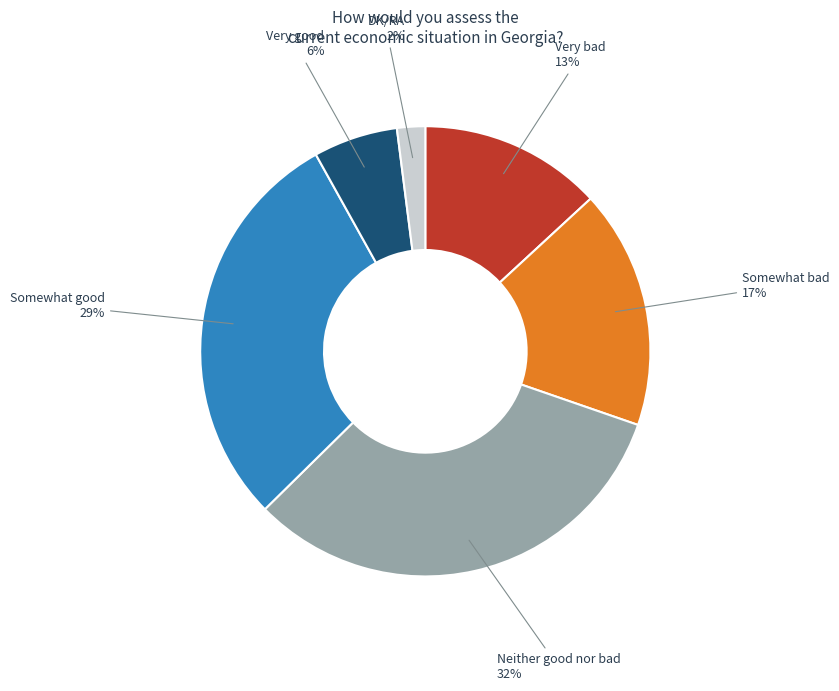

To the nearest percent, what is the difference between the largest and smallest slice percentages?

30%